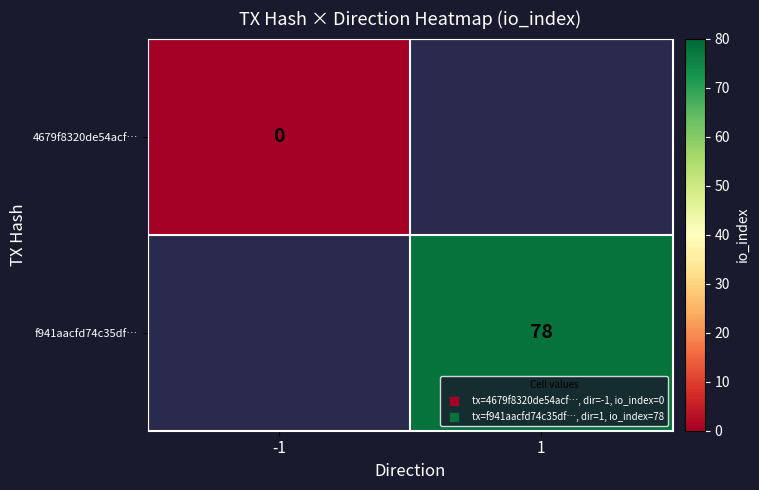

What is the maximum value shown in the chart?

78.0